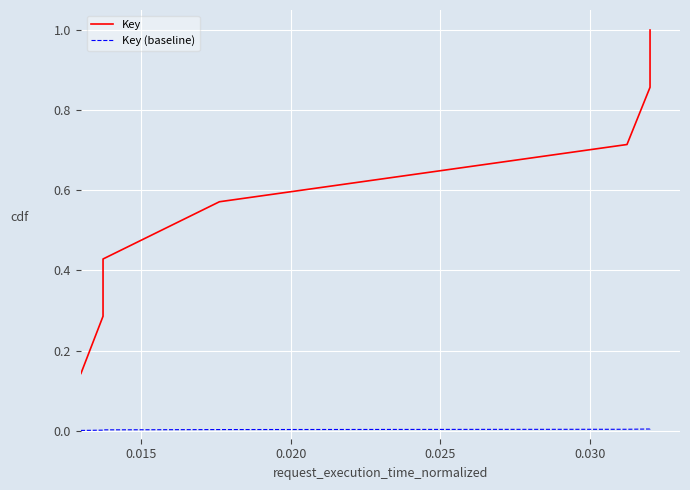

What are all the series names shown in the legend?

Key, Key (baseline)